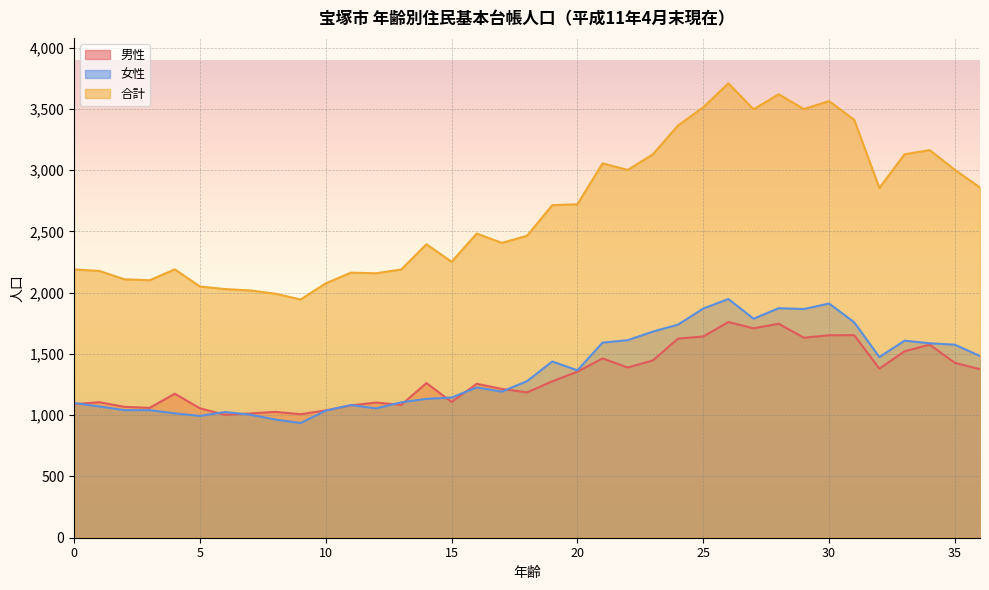

True or false: 男性 and 合計 cross at least once.

False